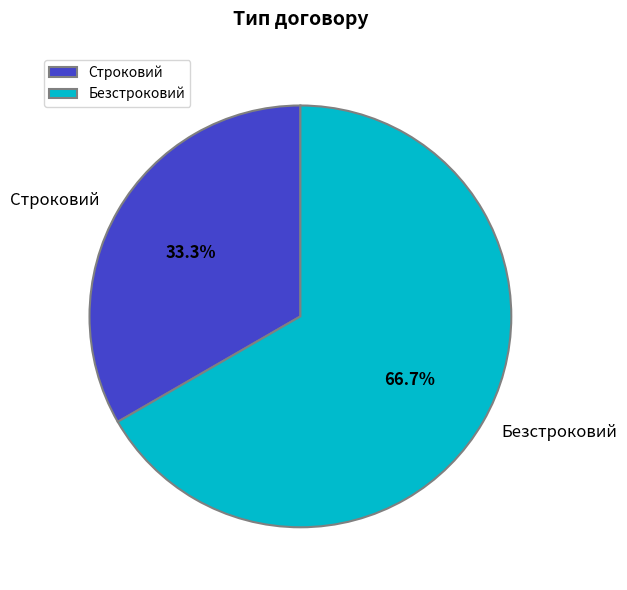

Which slice is the smallest?

Строковий